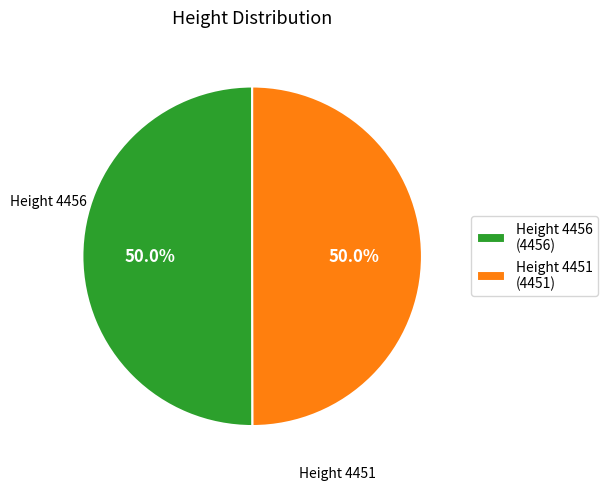

Approximately how many times larger is the value at Height 4456 (4456) compared to Height 4451 (4451)?

1.0